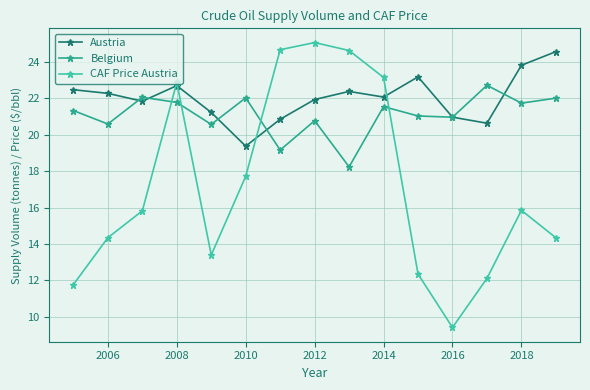

List the series in order of their overall mean, lowest first.

CAF Price Austria, Belgium, Austria